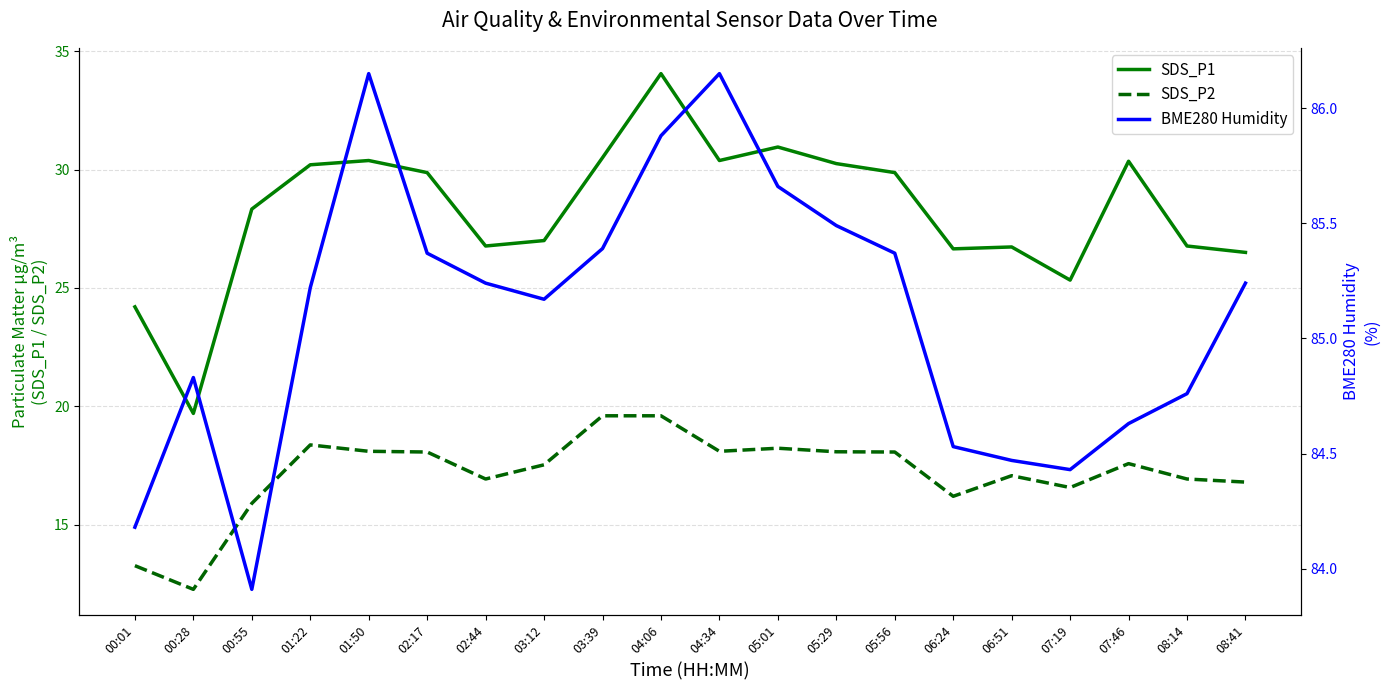

What is the sum of all SDS_P1 values?

564.8